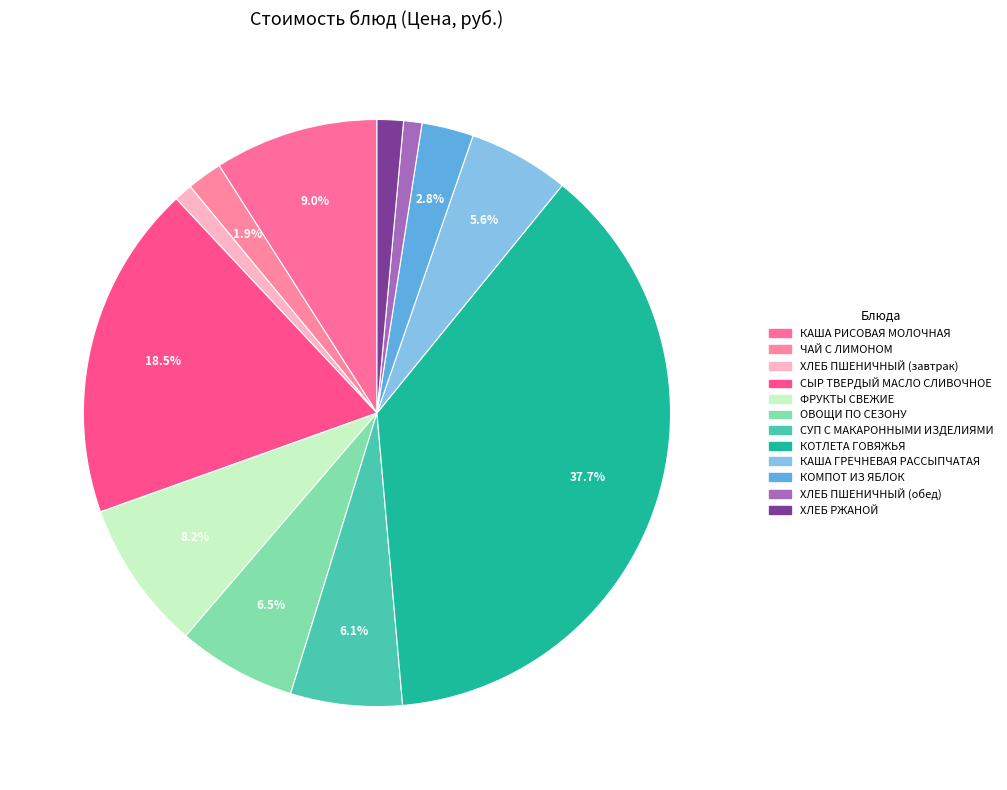

Count the number of slices in the pie.

12